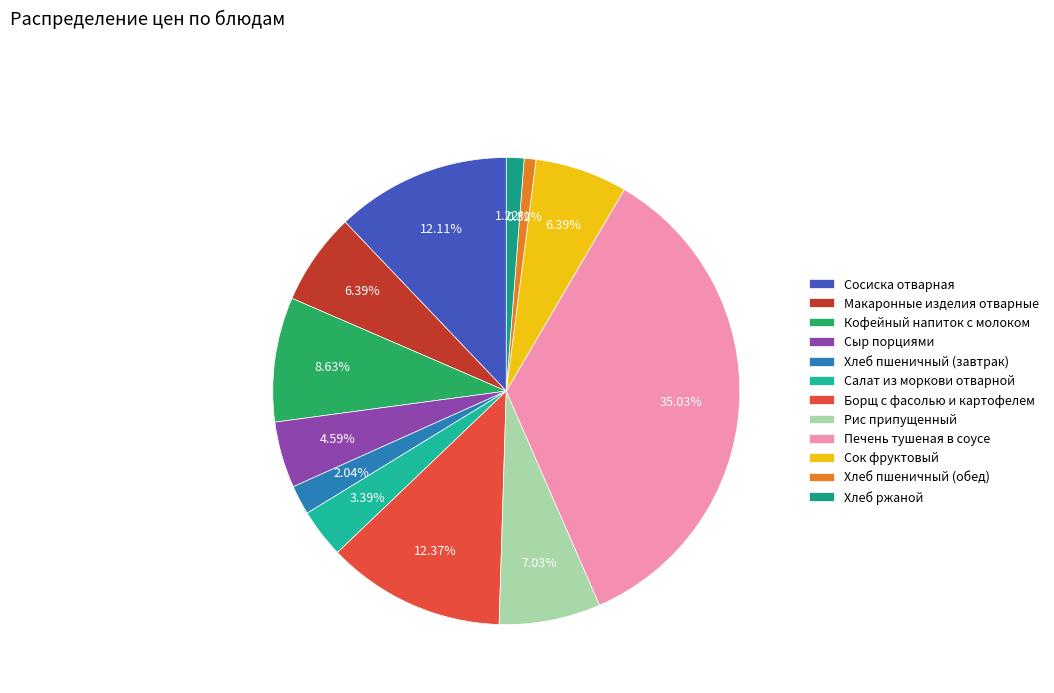

Is Салат из моркови отварной the majority of the pie?

No